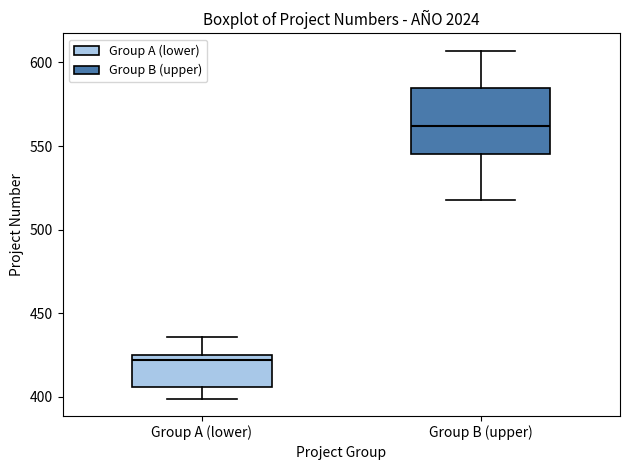

Where does the median line of the box for Group A (lower) sit on the y-axis? The values are not printed on the chart, so give them approximately, as read against the axis.

420